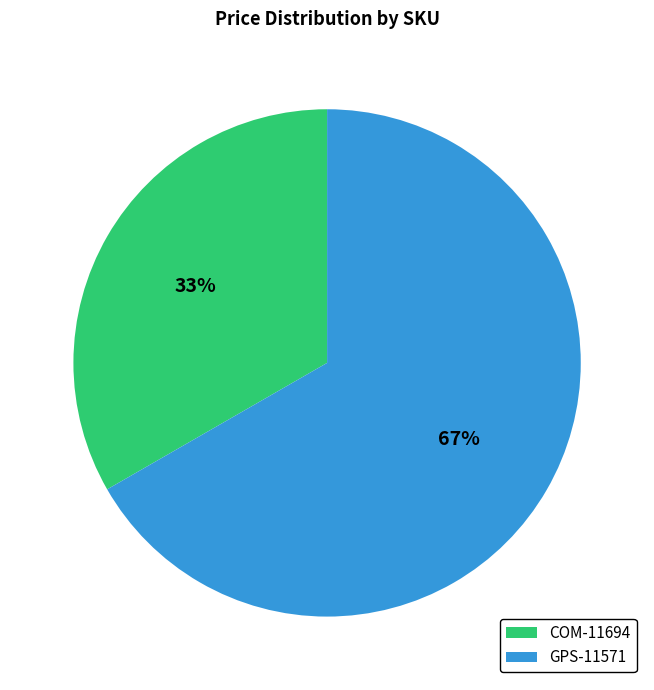

Which category has the smallest portion of the pie?

COM-11694